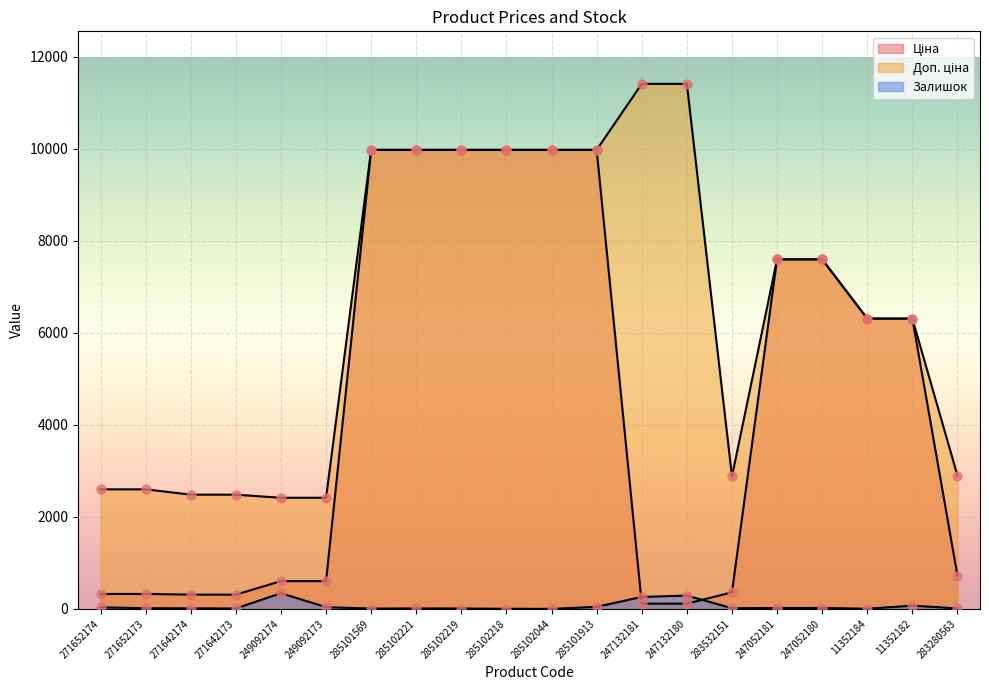

What are all the series names shown in the legend?

Ціна, Доп. ціна, Залишок